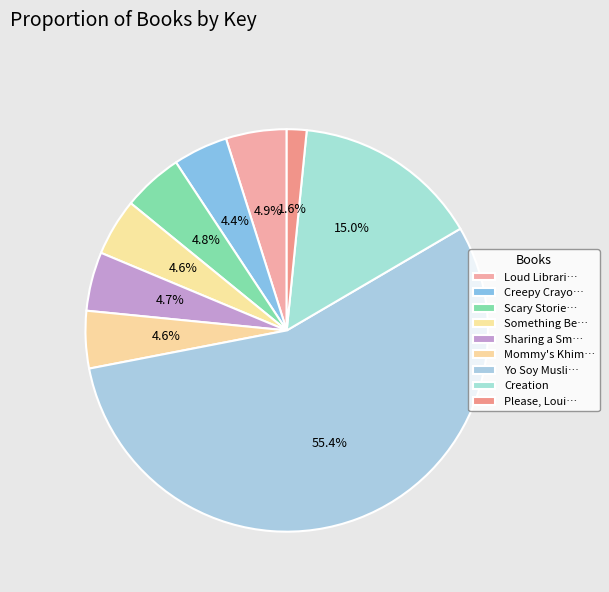

How many slices are in this pie chart?

9